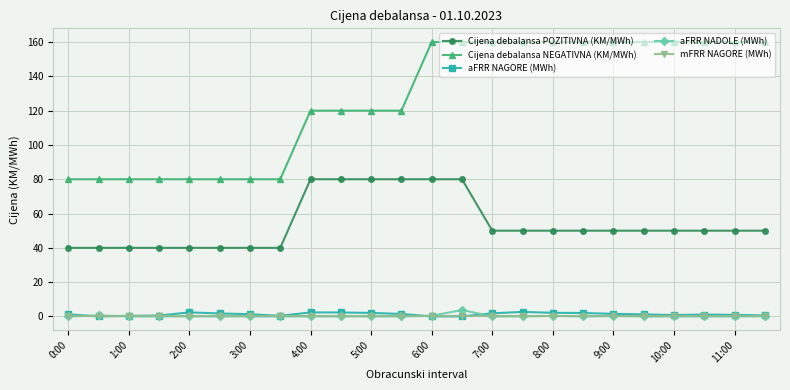

True or false: Cijena debalansa NEGATIVNA (KM/MWh) and mFRR NAGORE (MWh) intersect in this chart.

False